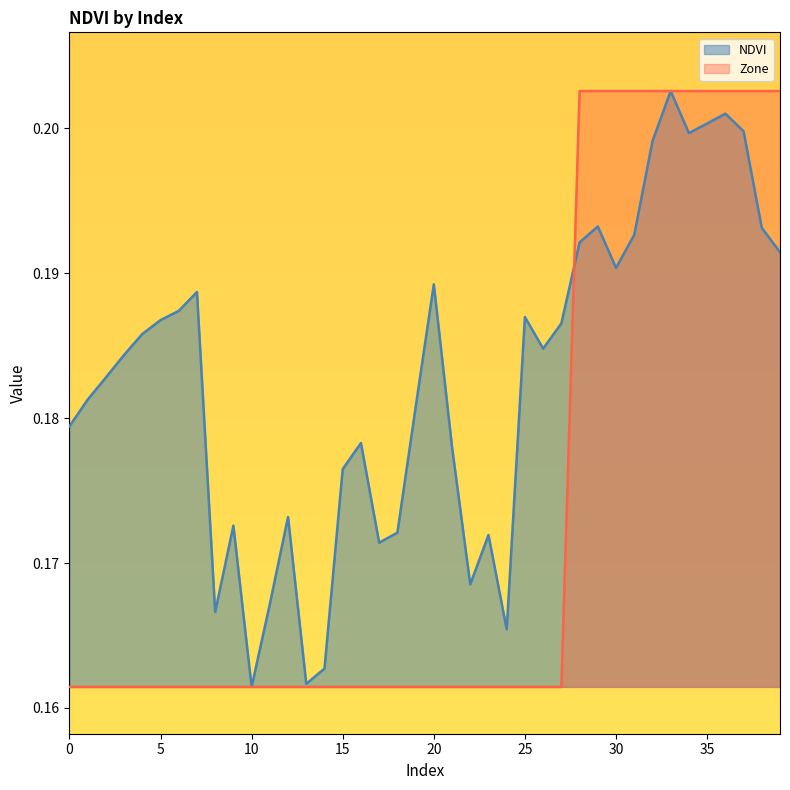

Does the chart display data point markers on the line(s)?

No